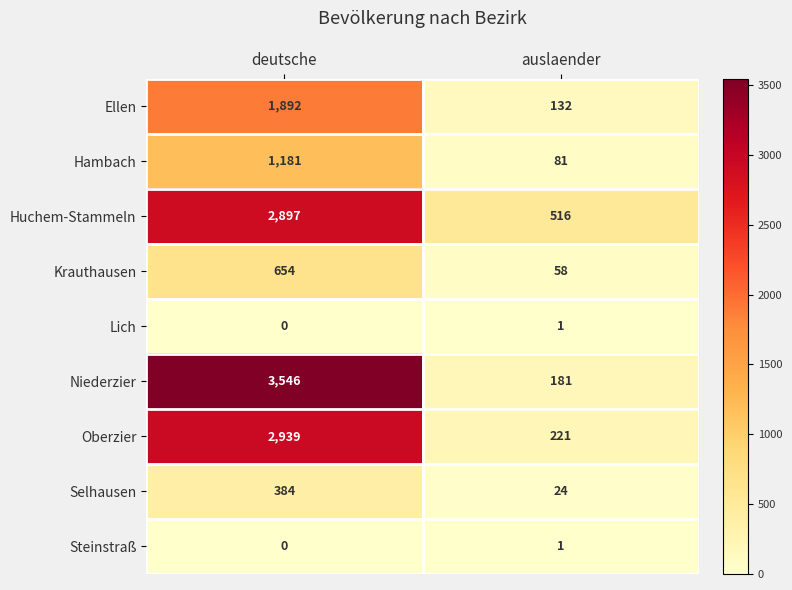

The value of Huchem-Stammeln at deutsche is 2897. True or false?

True